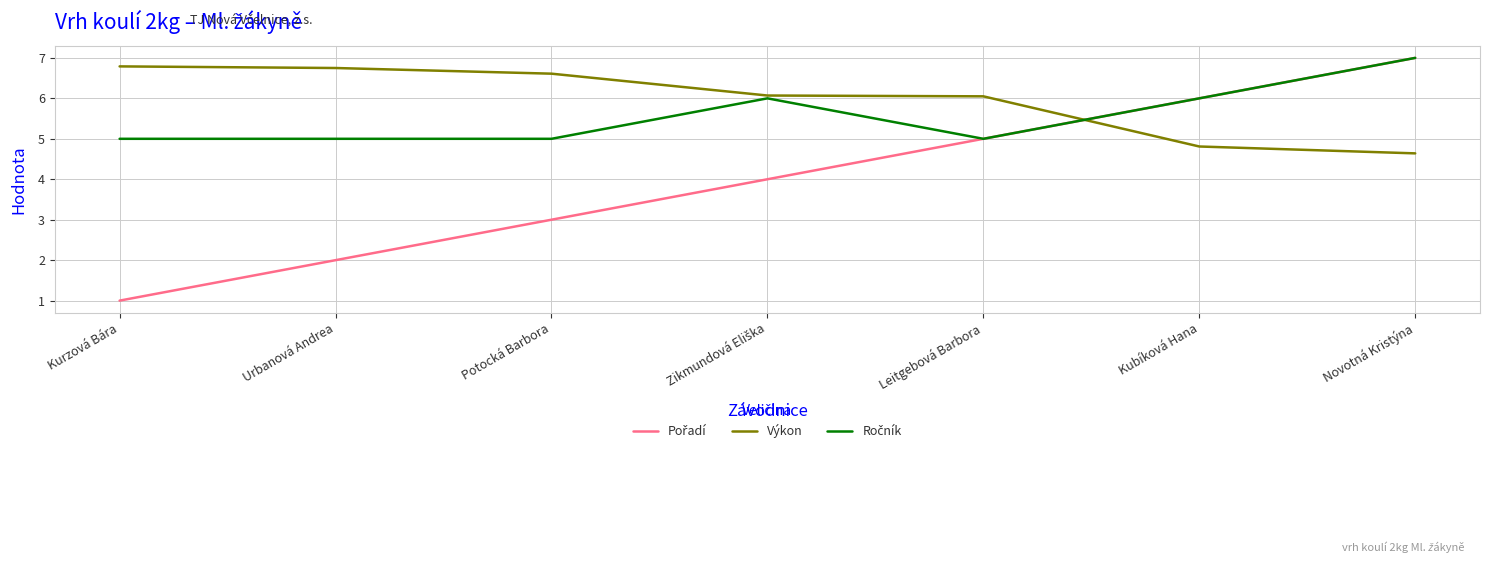

At how many categories does at least one series exceed 5?

7